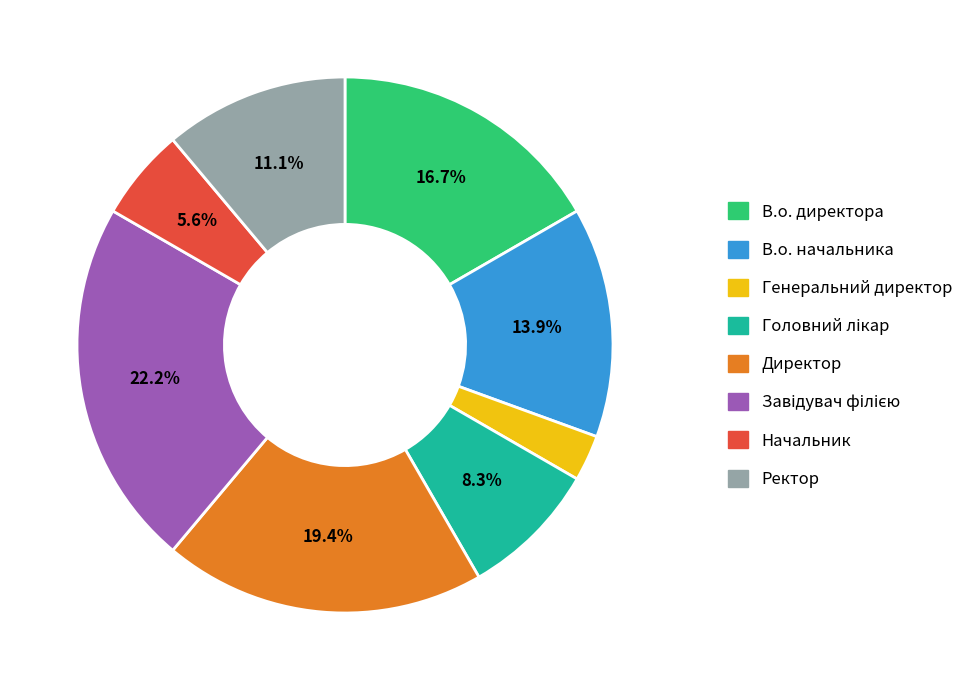

Approximately how many times larger is the value at Начальник compared to Директор?

0.3